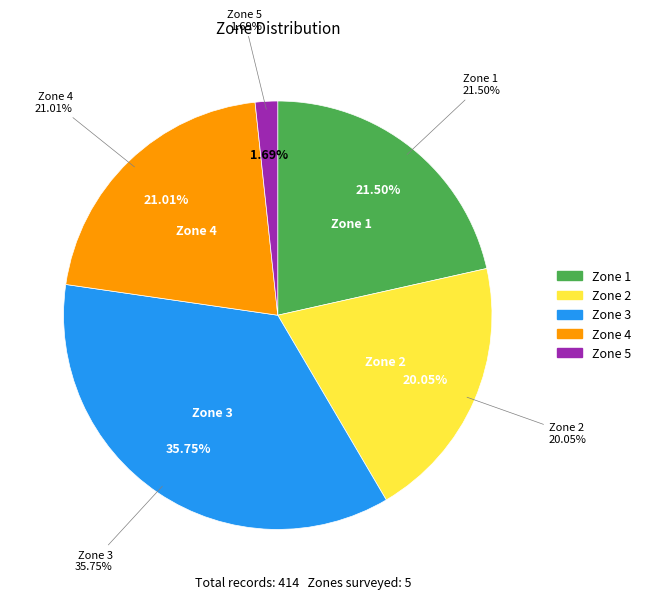

True or false: 4 accounts for 8% of the total.

False